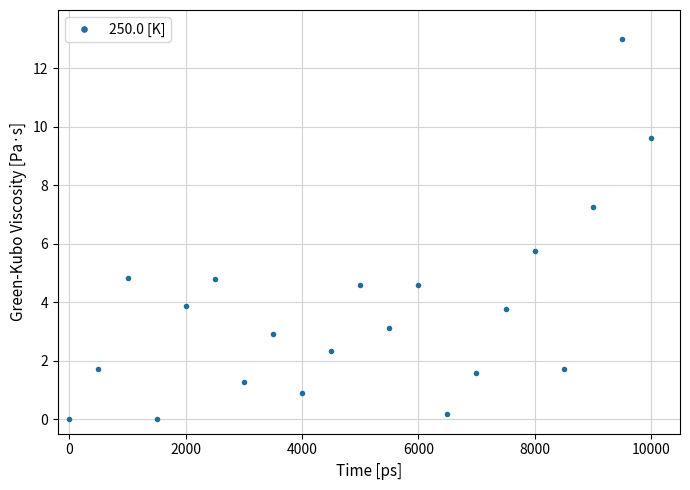

True or false: the data has more than 2 interior local peaks.

True